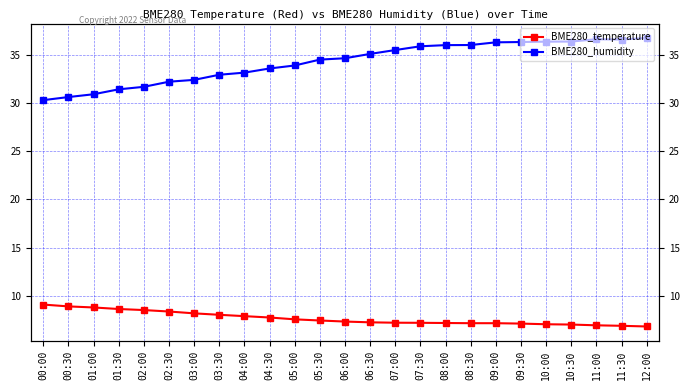

Count the number of data series in this chart.

2